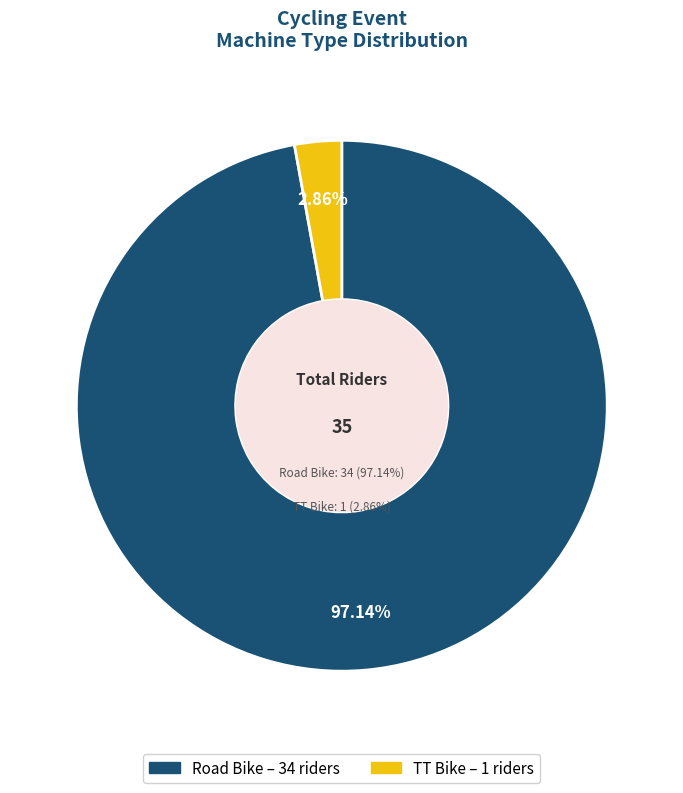

Which has a higher value, Road Bike or TT Bike?

Road Bike